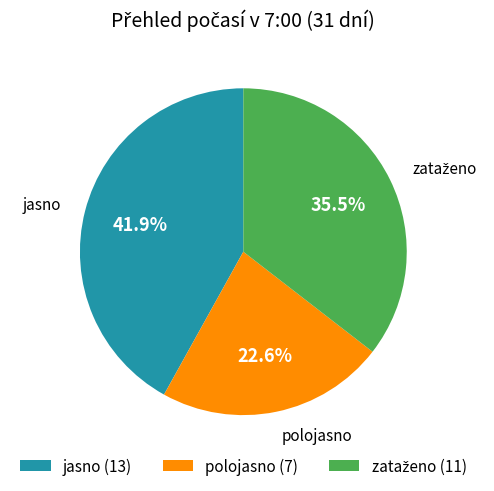

Does jasno represent more than half of the total?

No